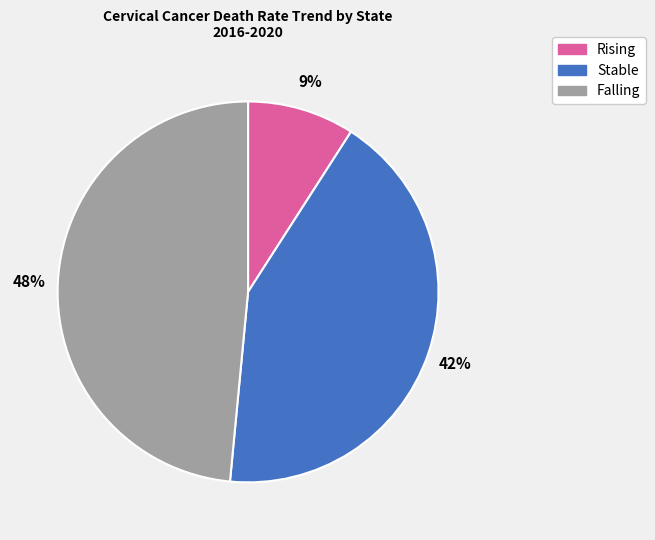

Is it true that Stable is 42% of the pie?

True